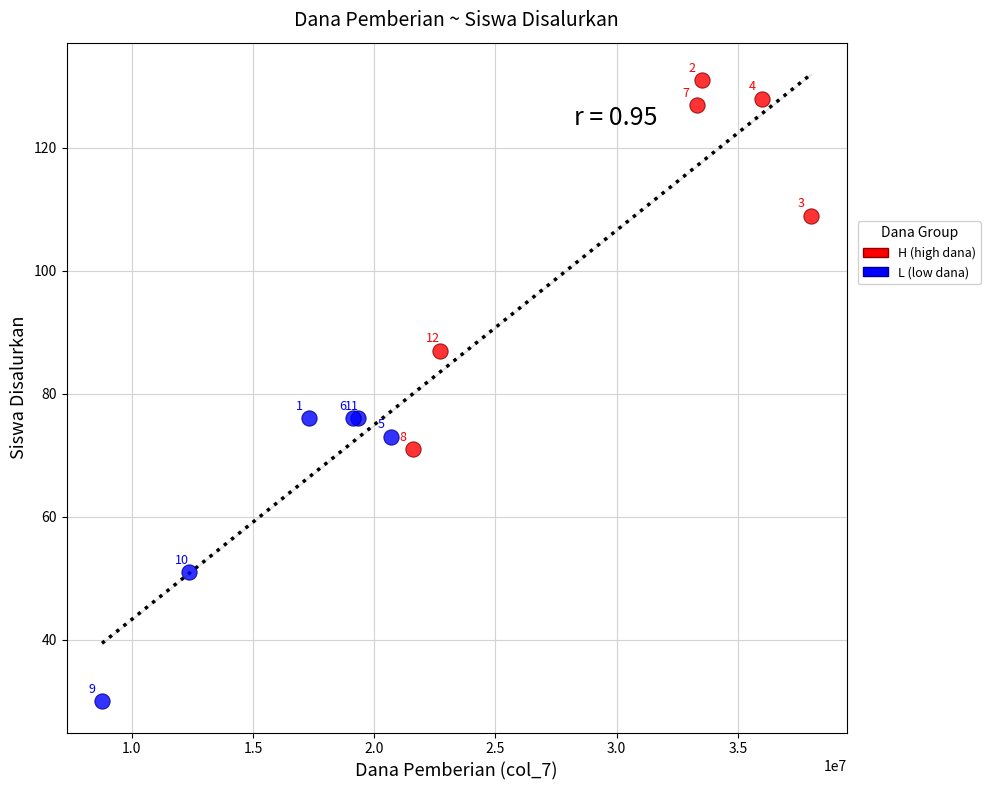

Which series has the widest spread of Y values?

H (high dana)